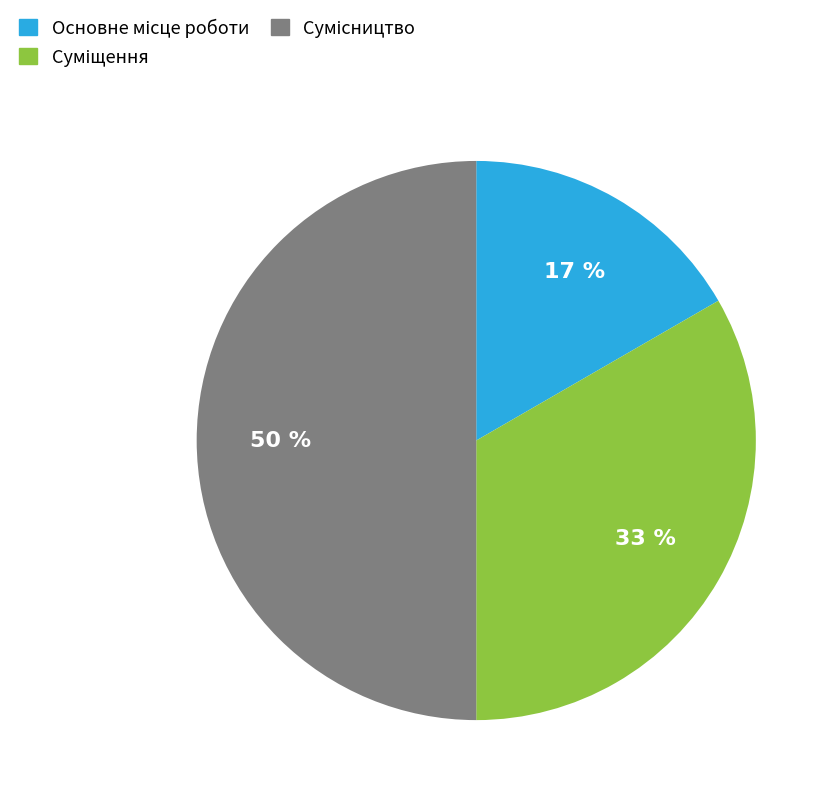

To the nearest percent, what is the average slice percentage?

33%